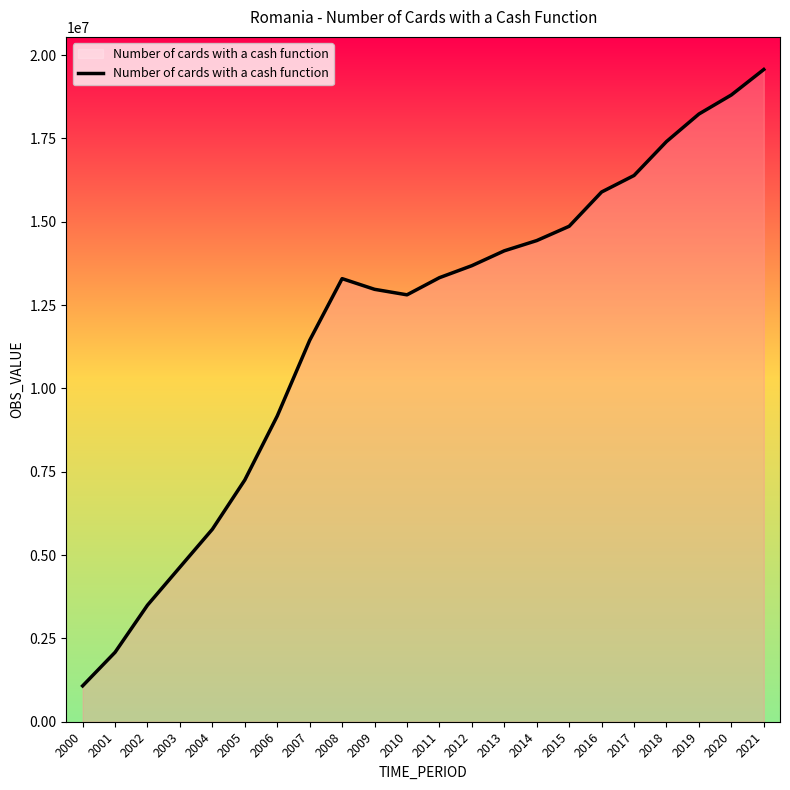

What is the average value?

11852909